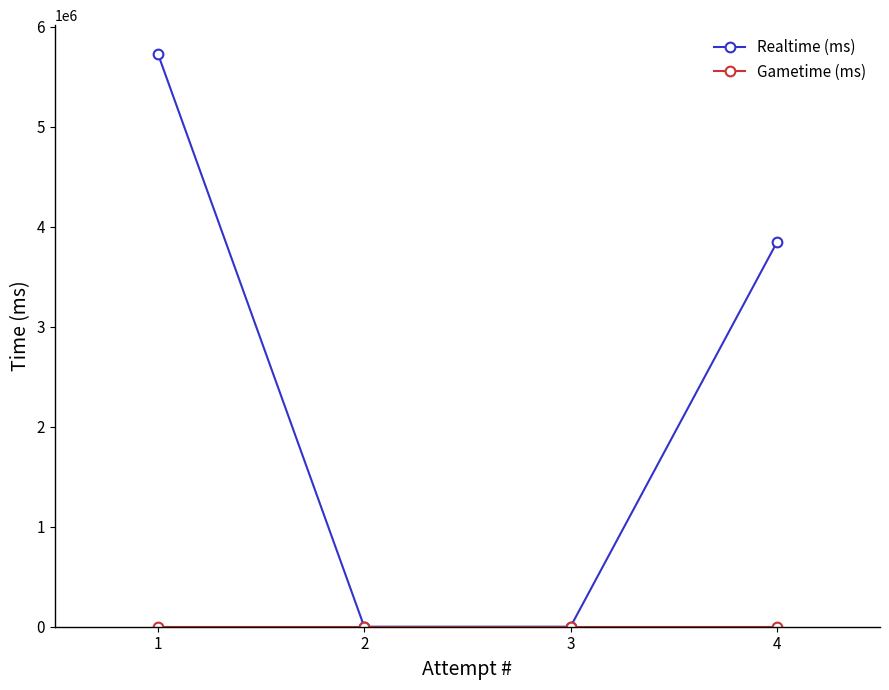

How many lines are shown in the chart?

2